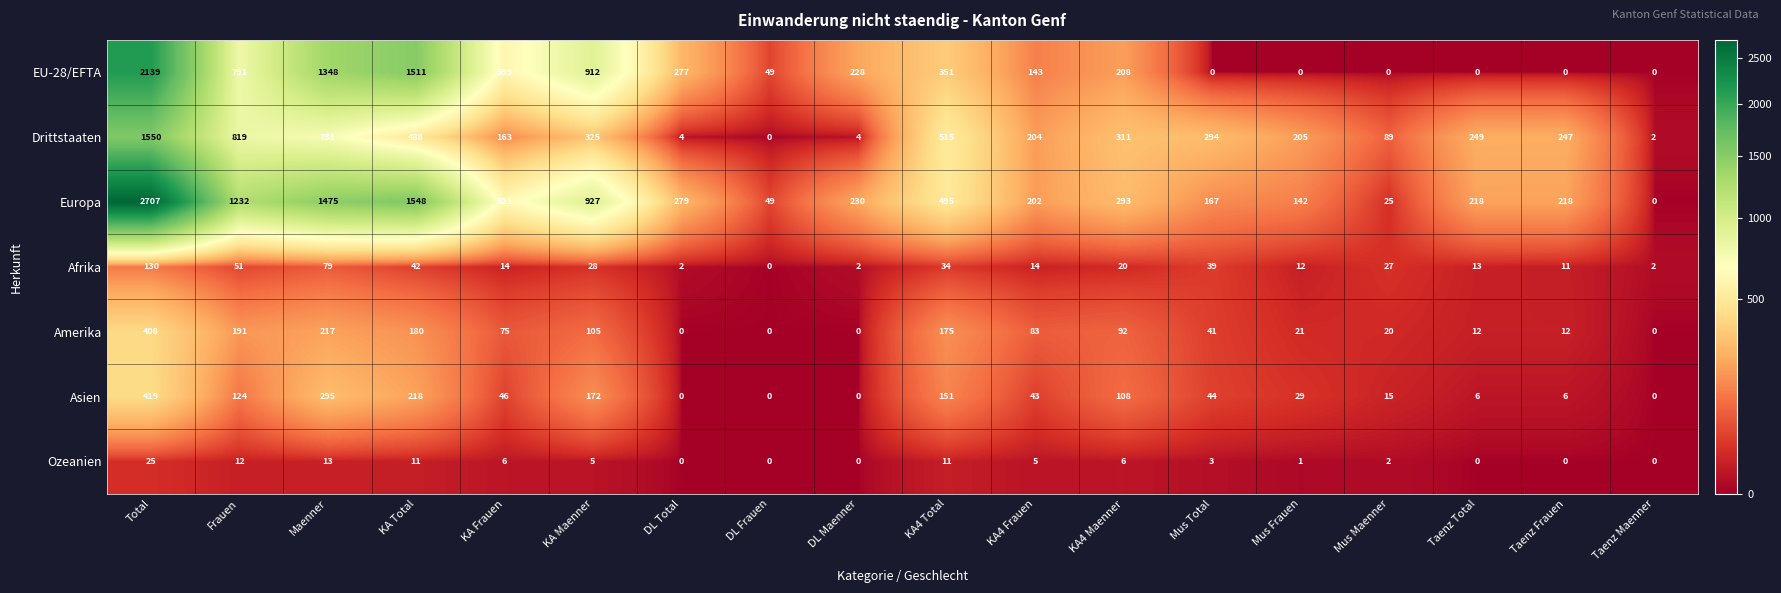

Rank the series by their maximum value, from lowest to highest.

Ozeanien, Afrika, Amerika, Asien, Drittstaaten, EU-28/EFTA, Europa